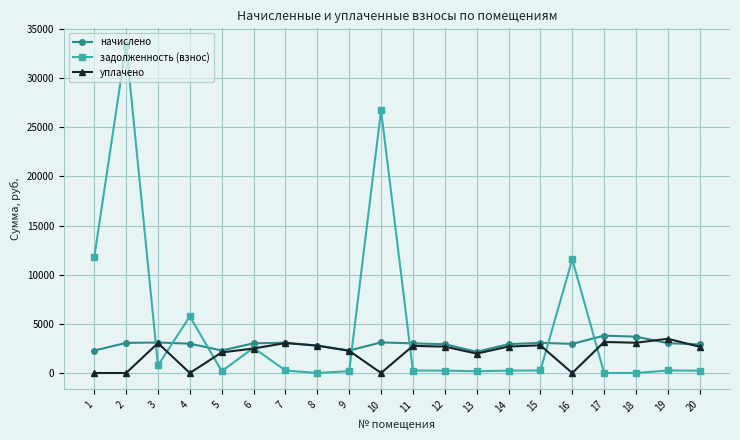

The value of начислено at 19 is 3035.4. True or false?

True